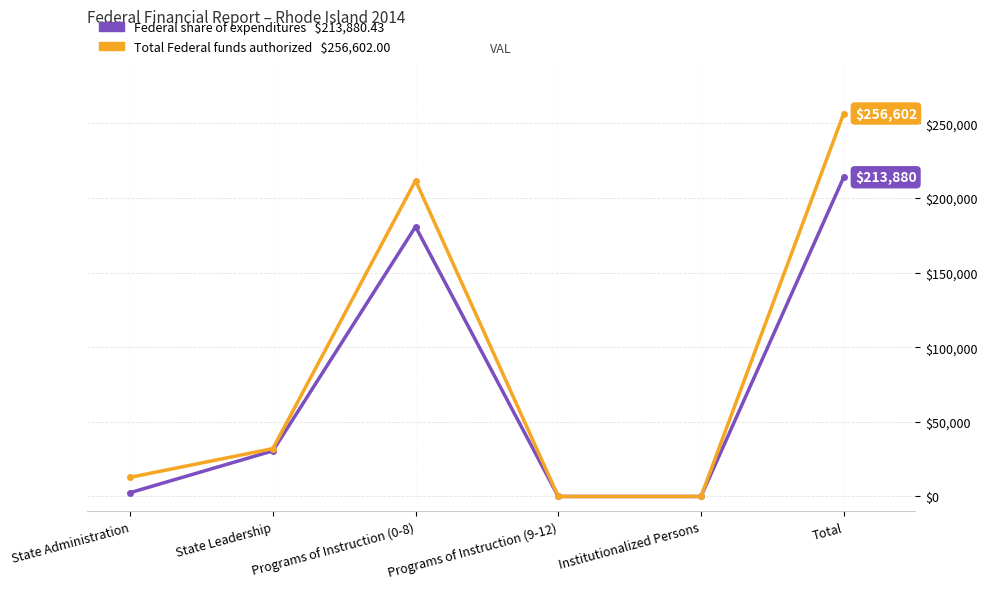

At which category is the sum across all series the highest?

Total